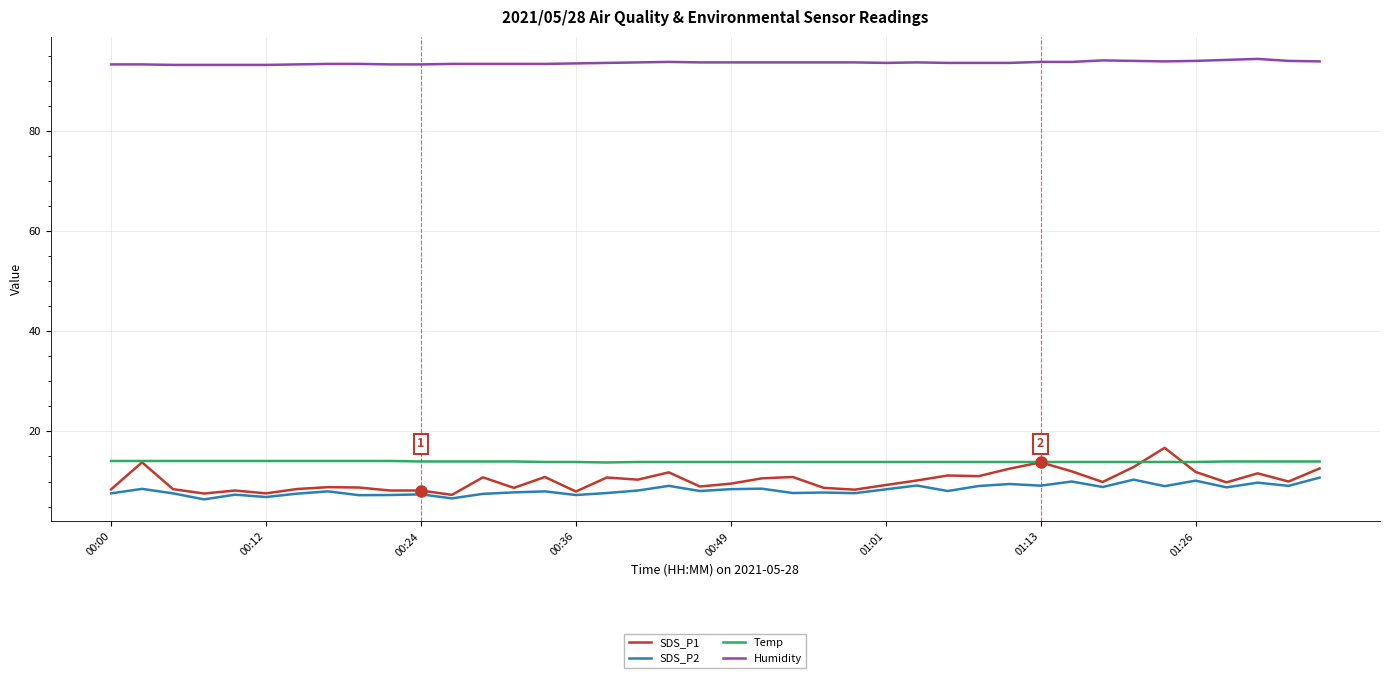

True or false: Humidity and SDS_P2 cross at least once.

False